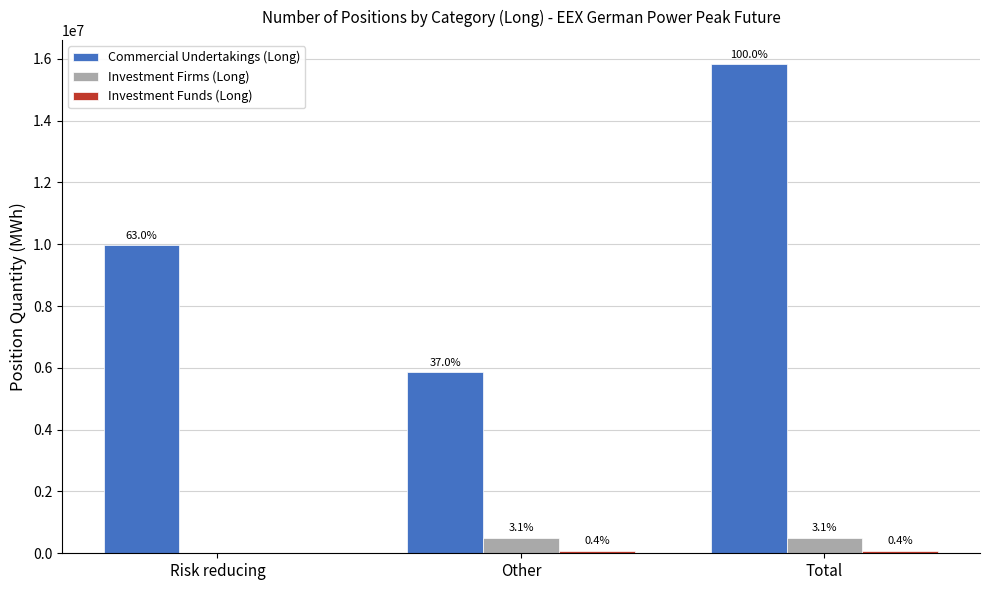

What is the total value across all series at Other?

6428148